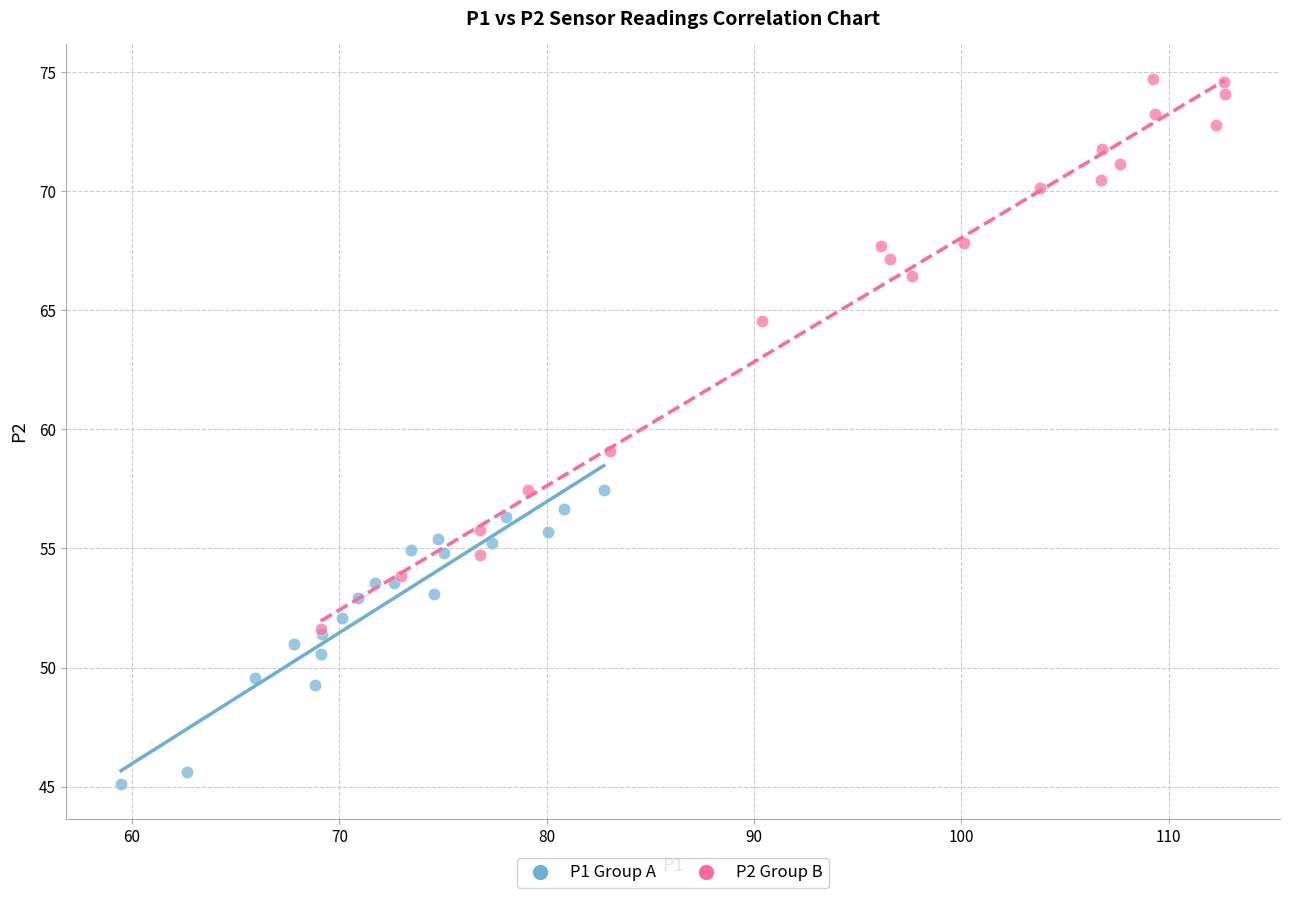

Which series reaches the maximum Y coordinate?

P2 Group B